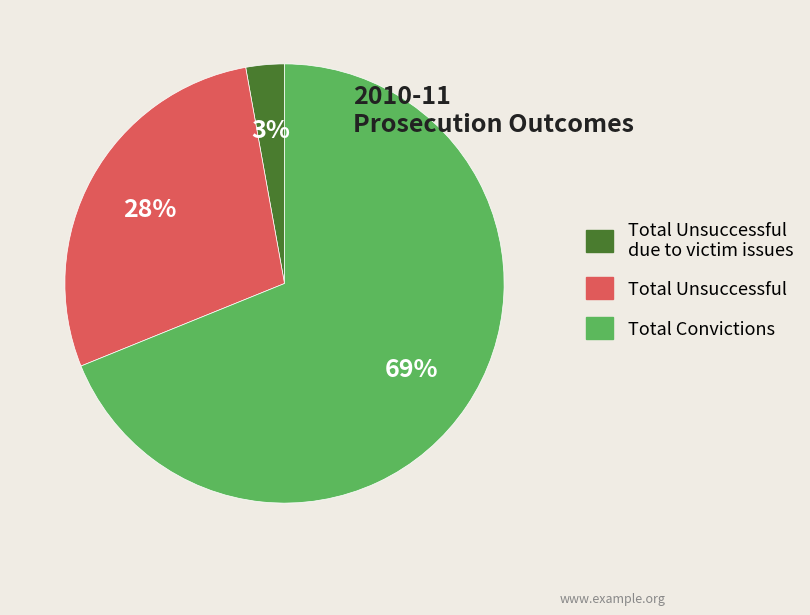

Count the number of slices in the pie.

3